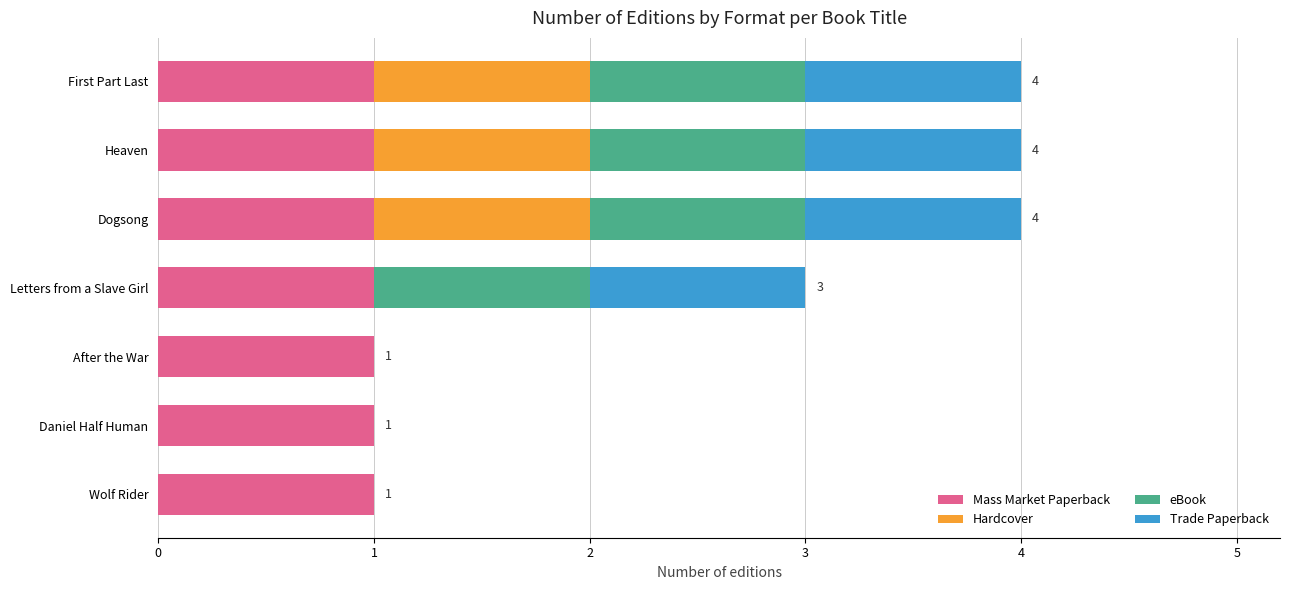

What is the total value across all series at Letters from a Slave Girl?

3